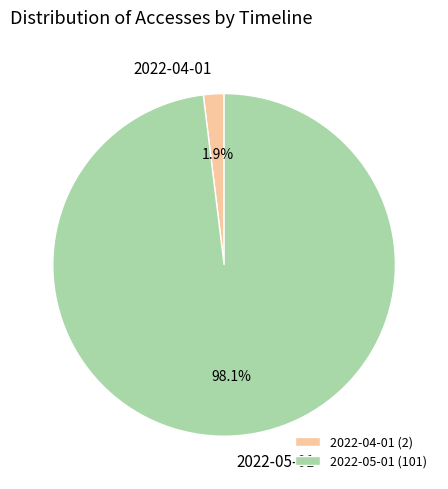

Is it true that 2022-04-01 is 16% of the pie?

False